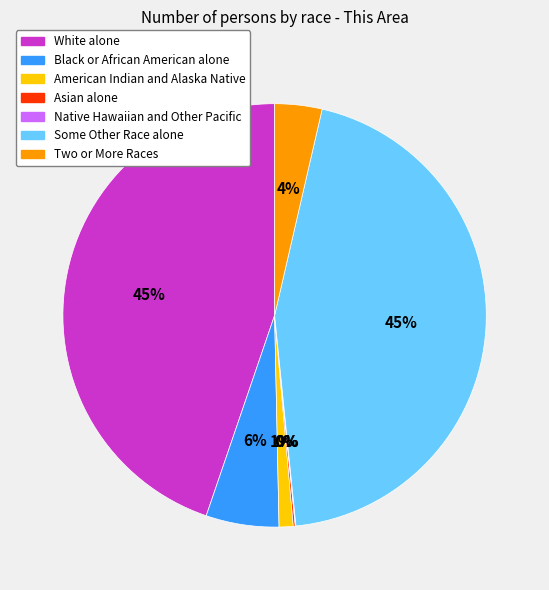

Is American Indian and Alaska Native the majority of the pie?

No